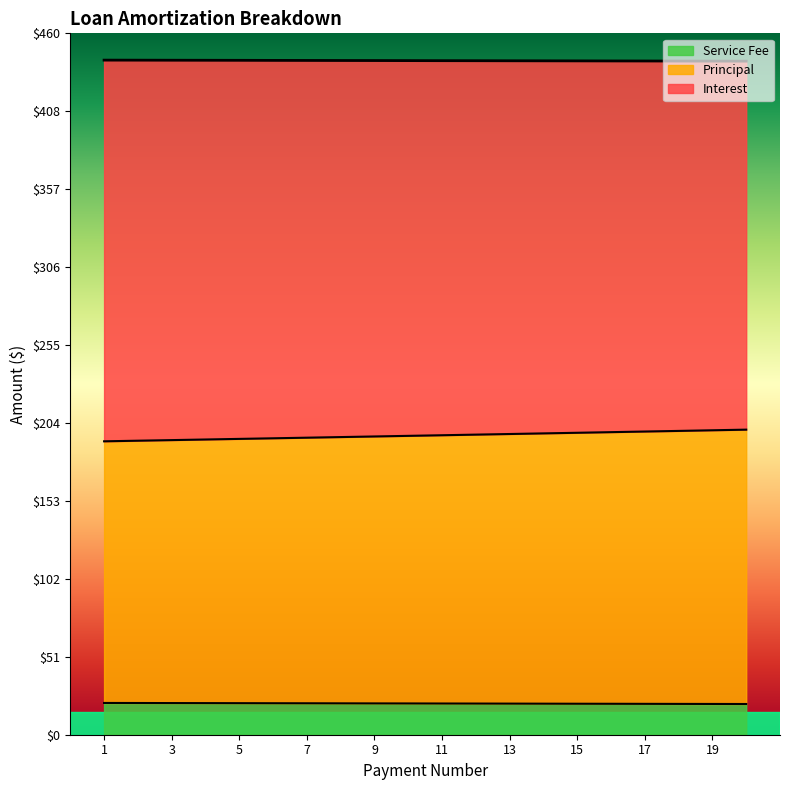

What is the highest value of the Service Fee series?

20.8